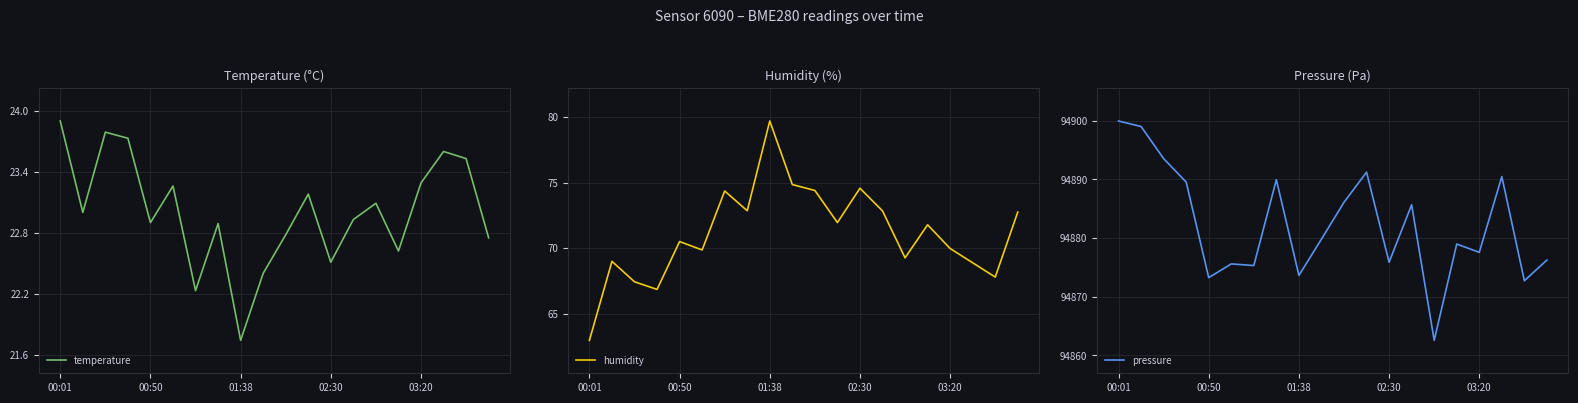

Read the humidity value at 01:38.

79.7